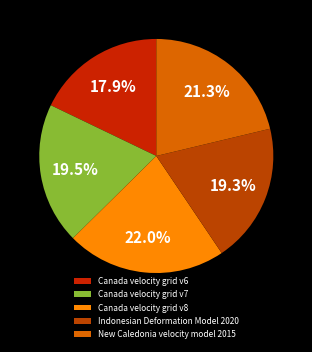

What is the smallest slice in the pie chart?

Canada velocity grid v6